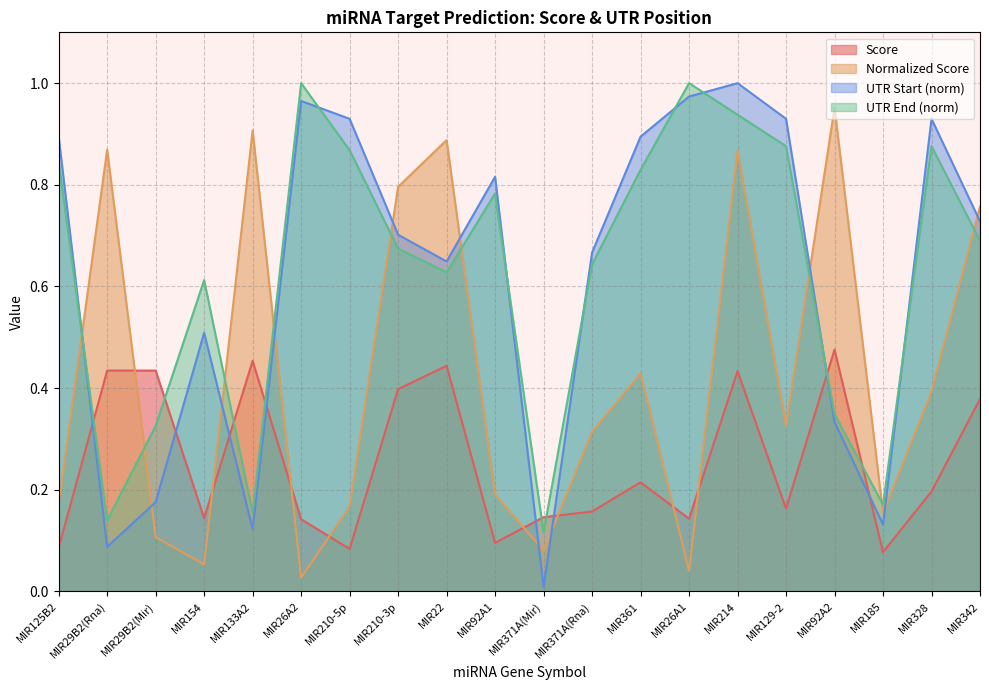

True or false: Score has a value of 0.2 at MIR129-2.

True